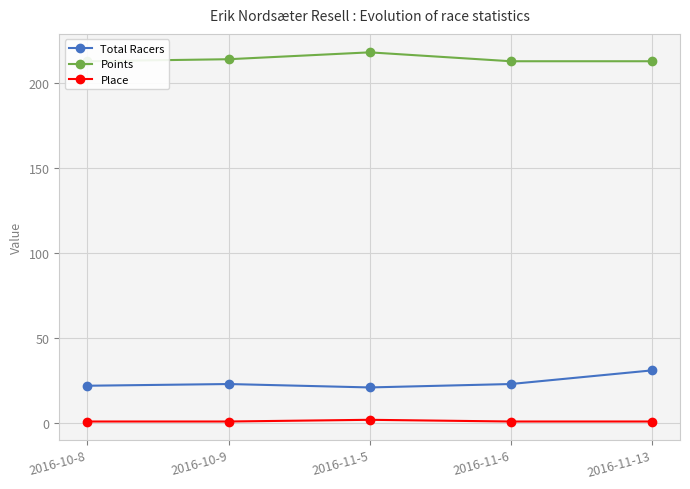

Count the Total Racers values in the range 22 to 23.

3